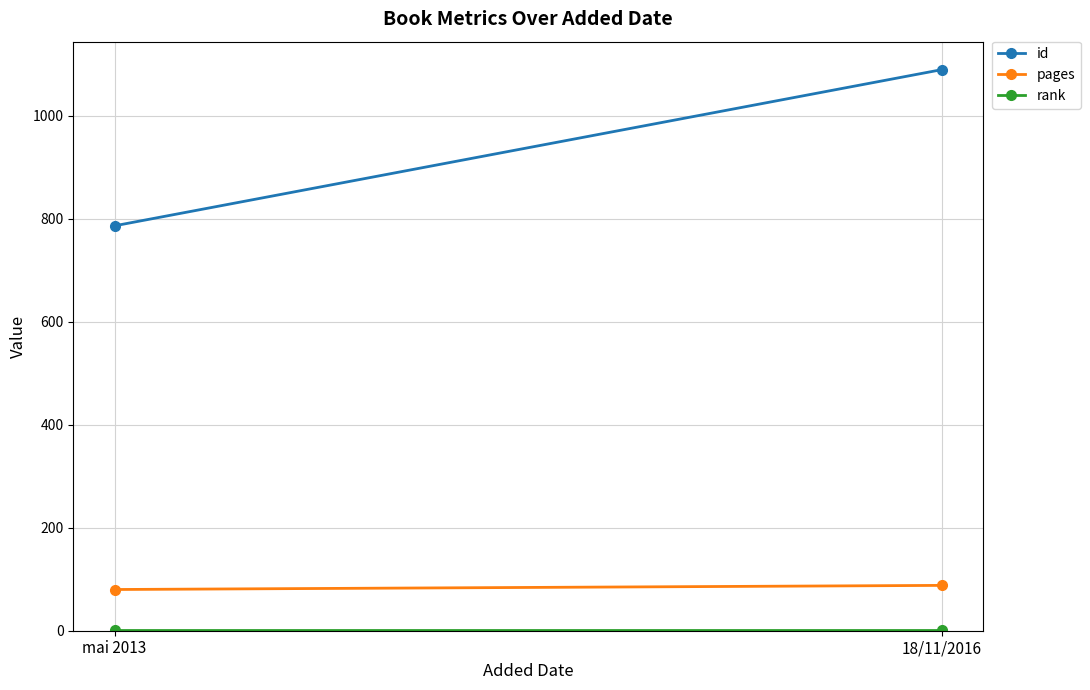

True or false: rank has a value of 1 at mai 2013.

False